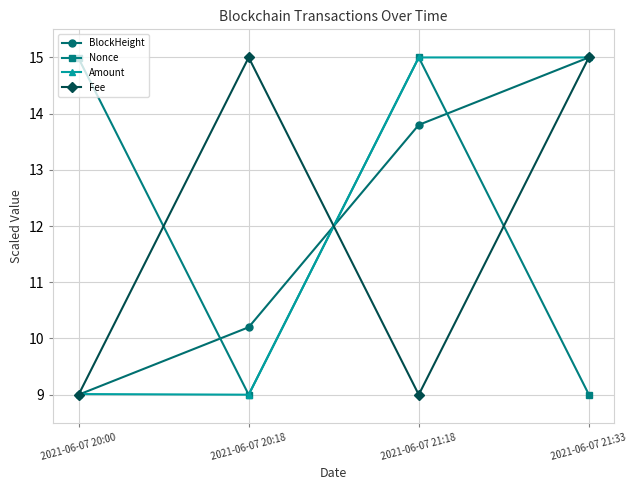

What value does the BlockHeight series have at 2021-06-07 21:18?

13.8